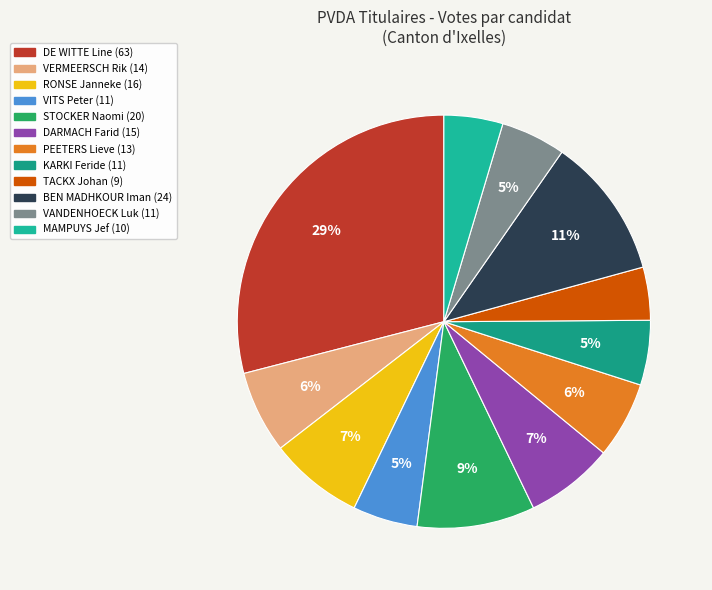

To the nearest percent, what is the difference between the DE WITTE Line and VANDENHOECK Luk slice percentages?

24%